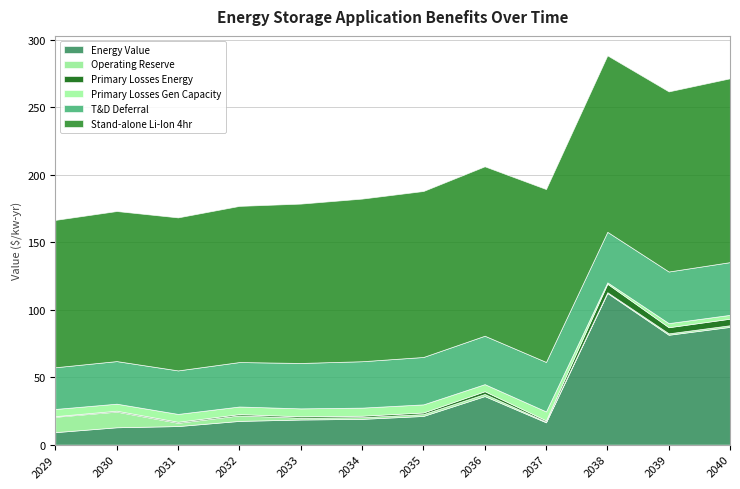

At which category is the sum across all series the highest?

2038